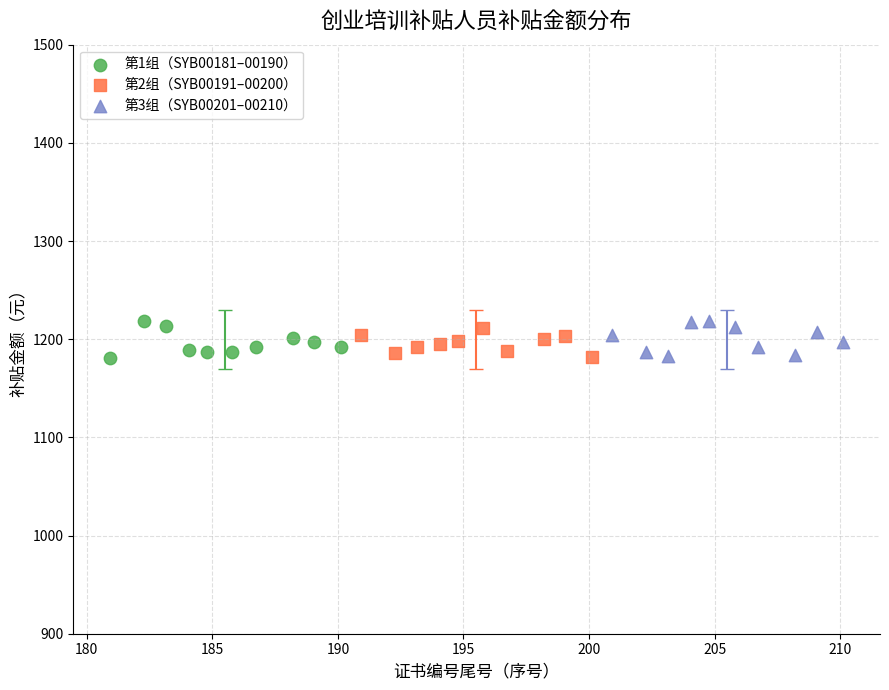

What are all the series names shown in the legend?

第1组（SYB00181–00190）, 第2组（SYB00191–00200）, 第3组（SYB00201–00210）